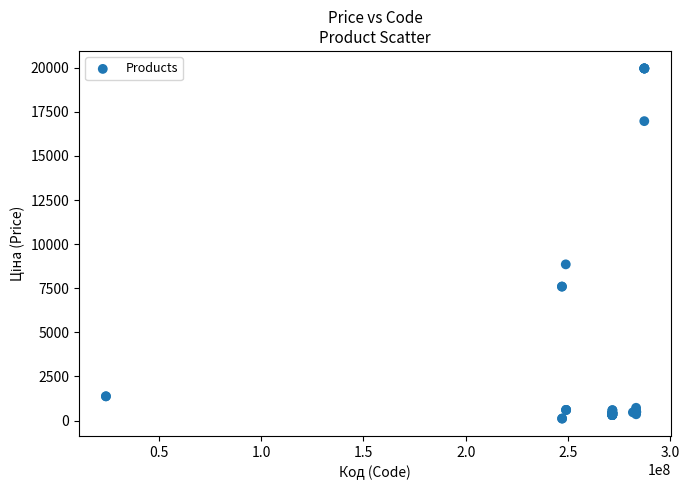

What Y value in the scatter plot is closest to 10039?

8856.7